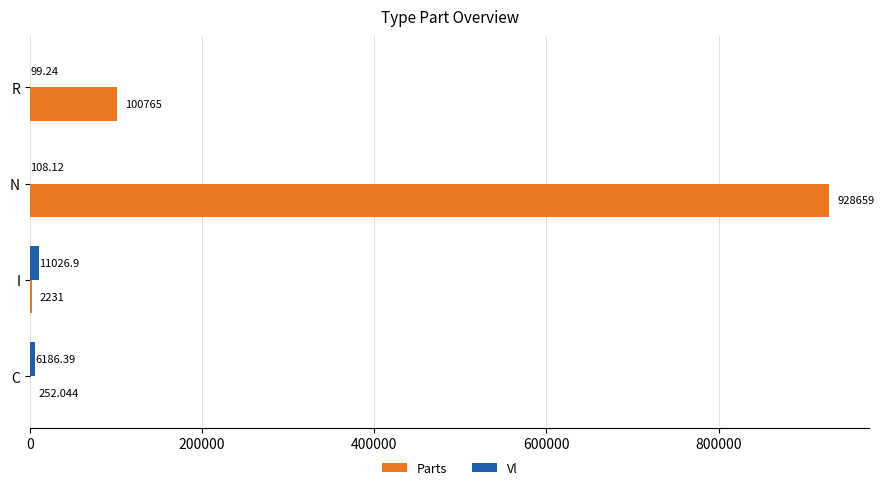

Which series has the largest total across all categories?

Parts